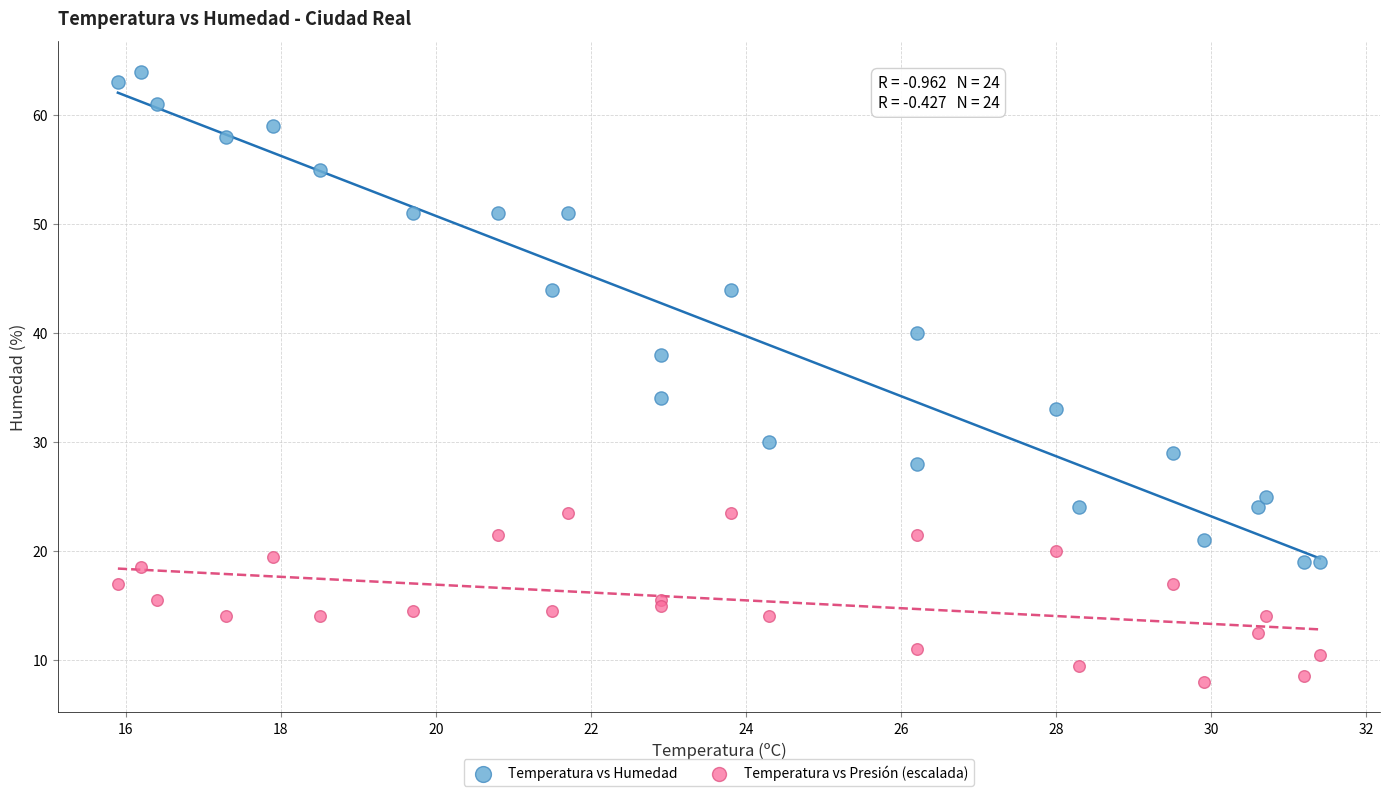

In the Temperatura vs Humedad series, what Y value is closest to 41?

40.0